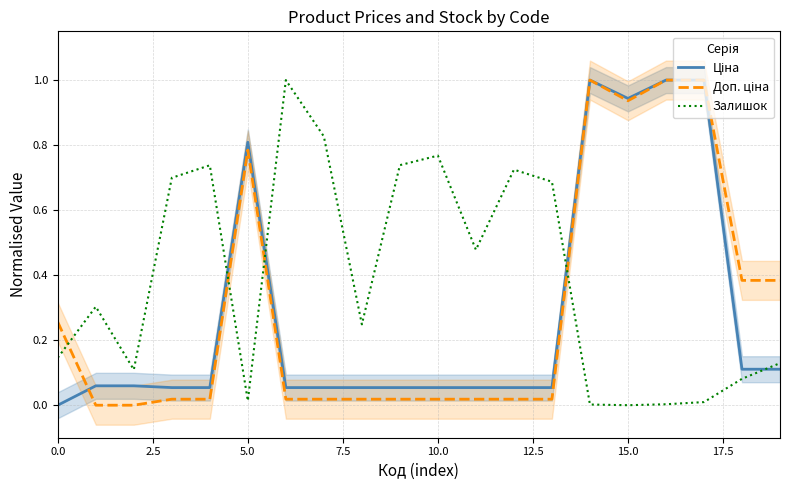

How many values in the Доп. ціна series exceed 0?

18